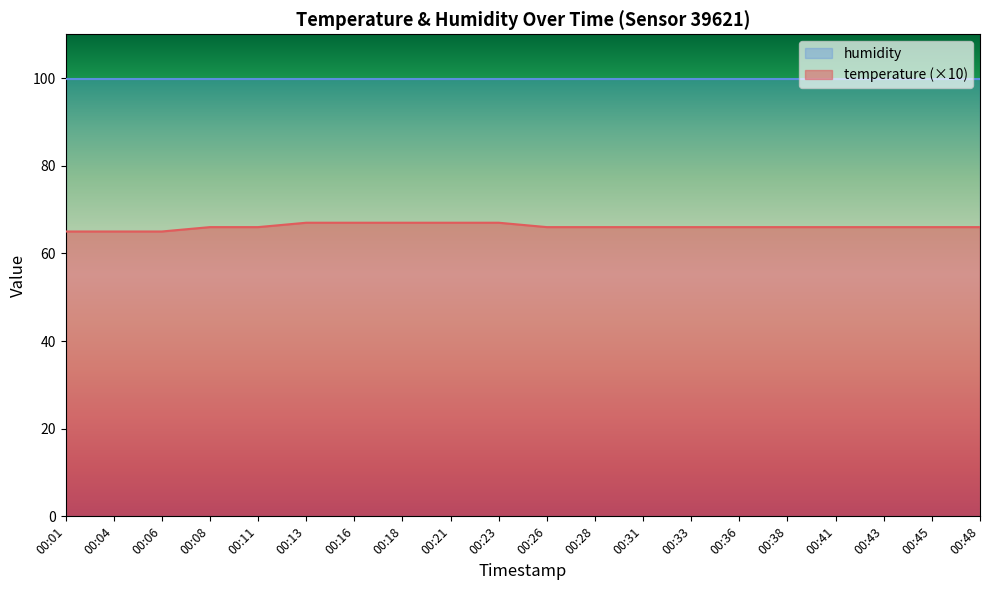

At which category does the chart reach its minimum across all series?

00:01